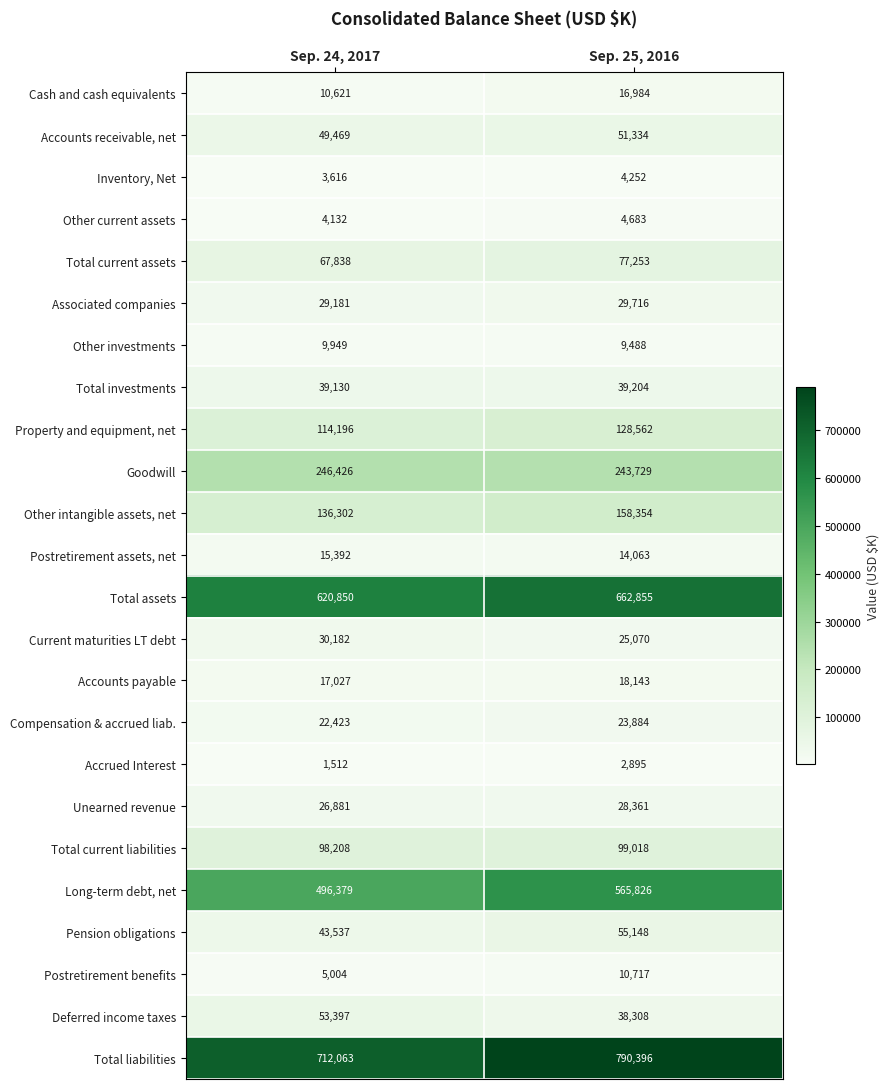

At how many categories does at least one series exceed 33484?

2